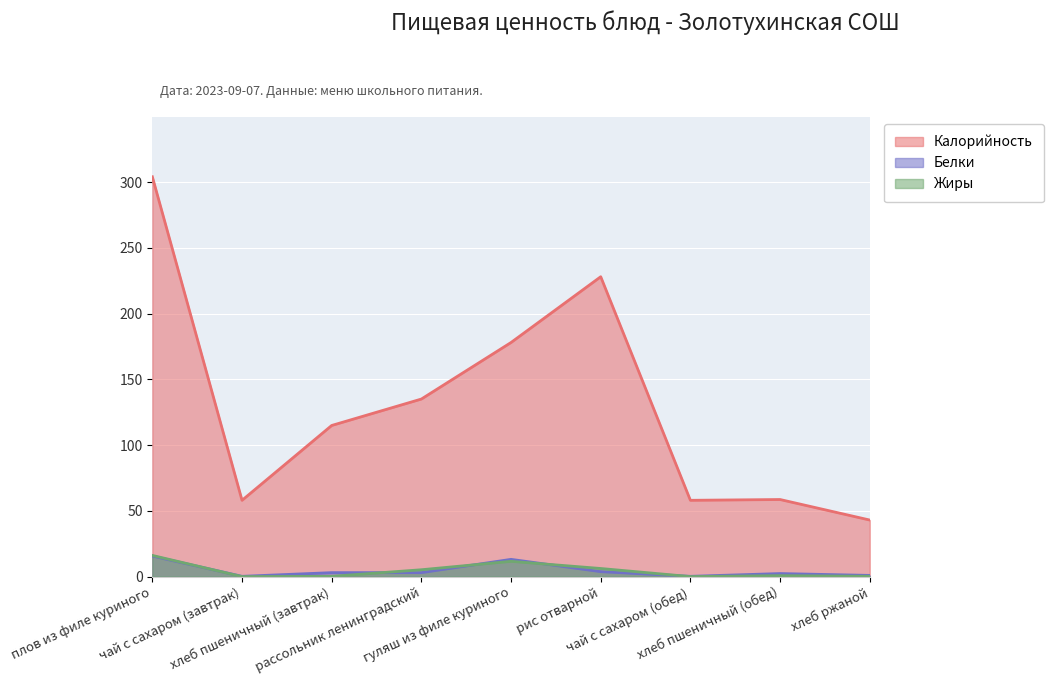

Is it true that Жиры equals 1.6 at рассольник ленинградский?

False